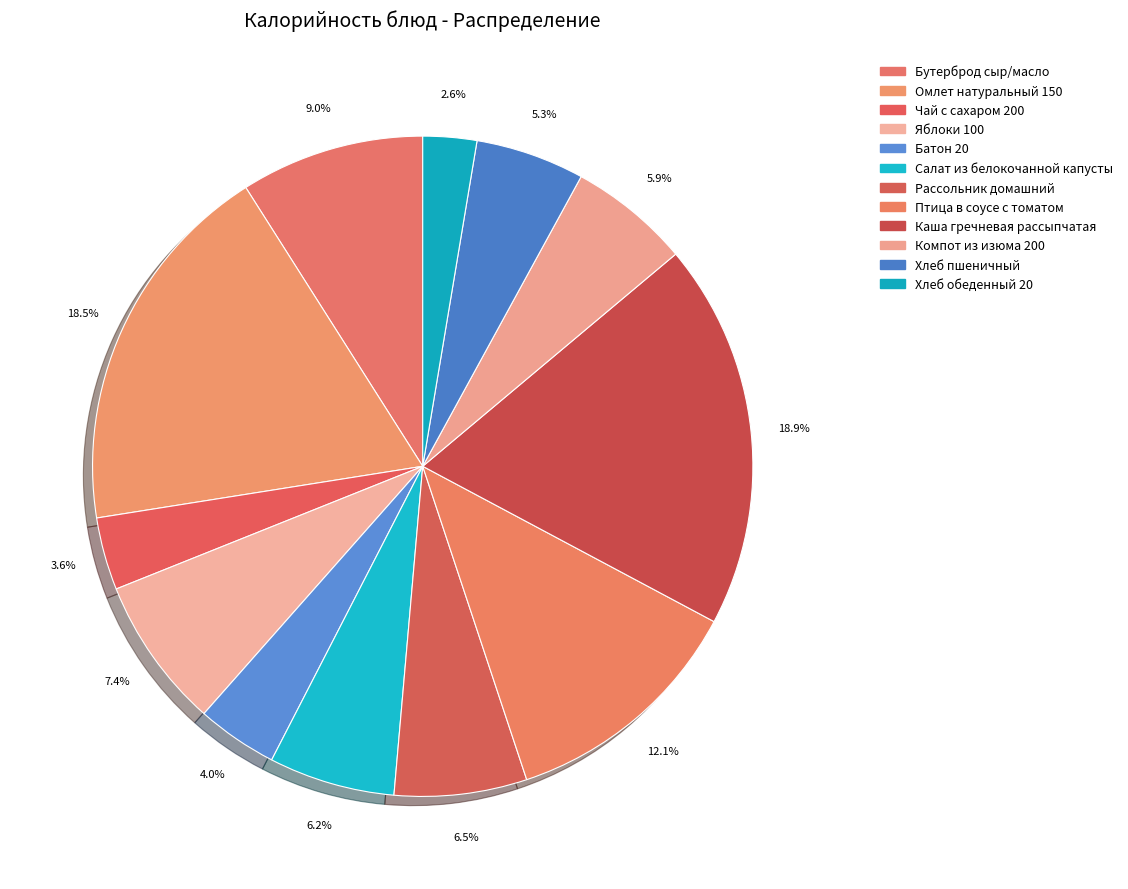

To the nearest percent, what is the combined percentage of Бутерброд сыр/масло and Хлеб обеденный 20?

12%